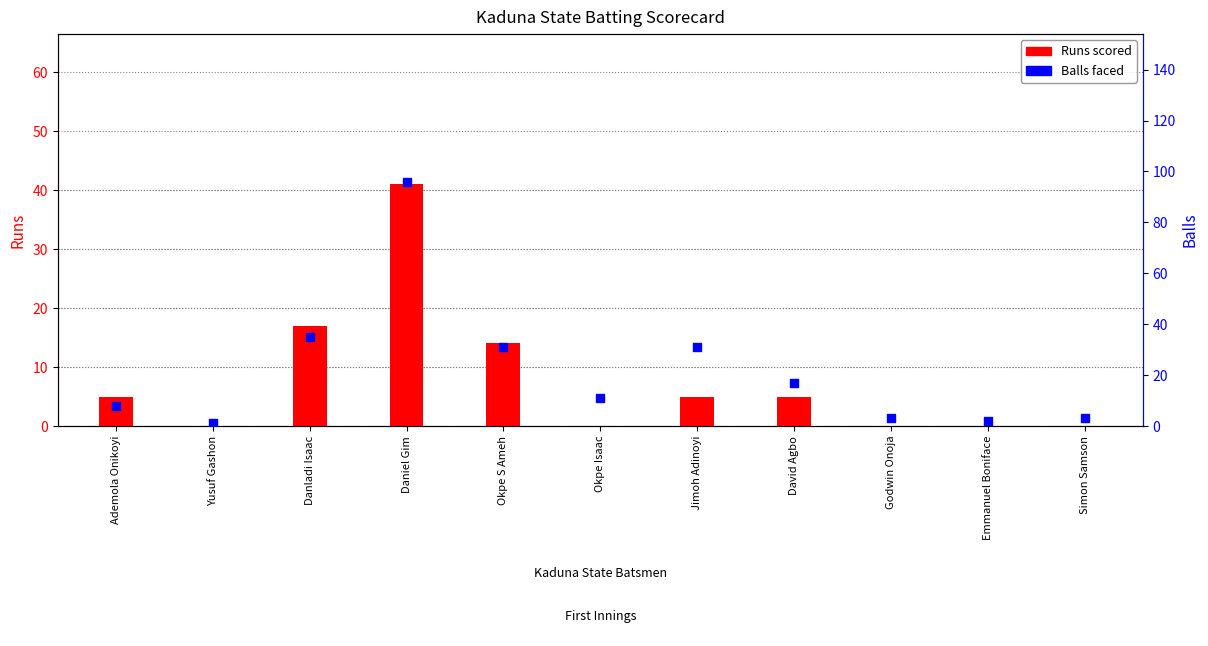

Which series has the largest Y range (max minus min)?

Balls